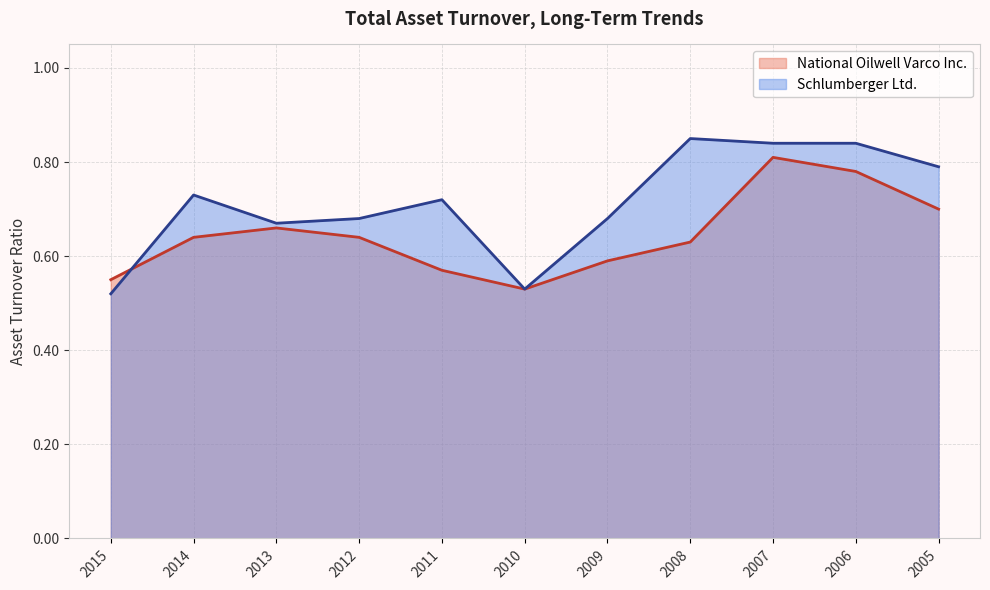

What is the value of the National Oilwell Varco Inc. point at the 1st from the left?

0.6